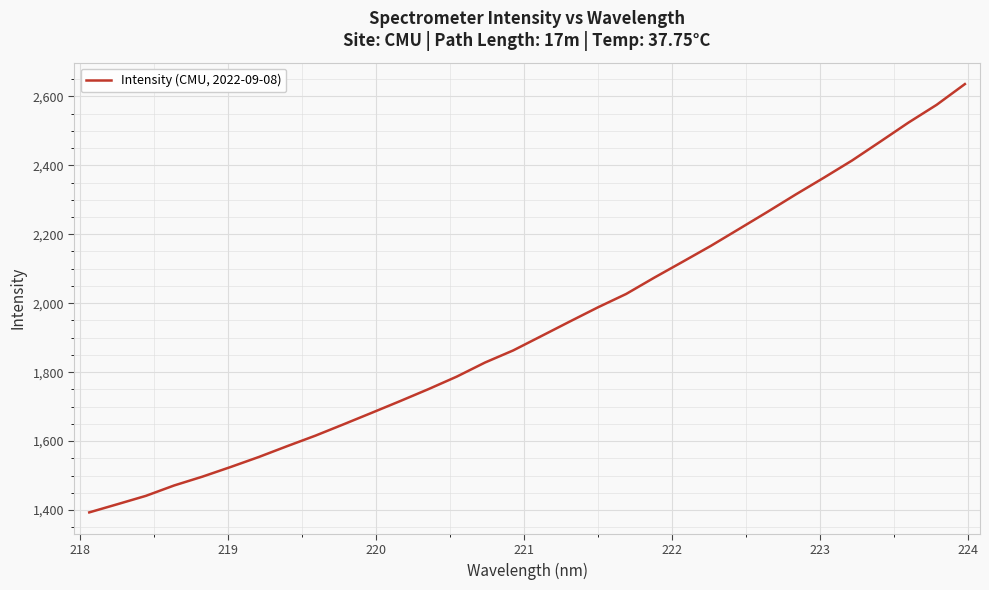

Reading left to right, what are all the values shown in this chart?

1393.2	1417.1	1441.2	1471.3	1496.9	1524.9	1554.0	1585.4	1615.9	1648.9	1682.4	1716.2	1750.8	1787.1	1827.9	1863.1	1904.8	1946.7	1988.1	2026.9	2074.4	2120.2	2166.4	2215.4	2264.7	2315.1	2363.9	2413.9	2468.6	2523.9	2575.5	2635.6